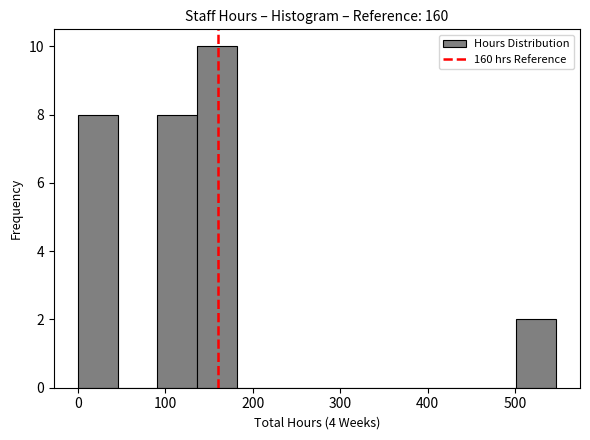

How tall is the bar that spans 500 to 550 on the x-axis? Neither the bar edges nor the heights are printed on the chart, so give them approximately, as read against the axes.

2